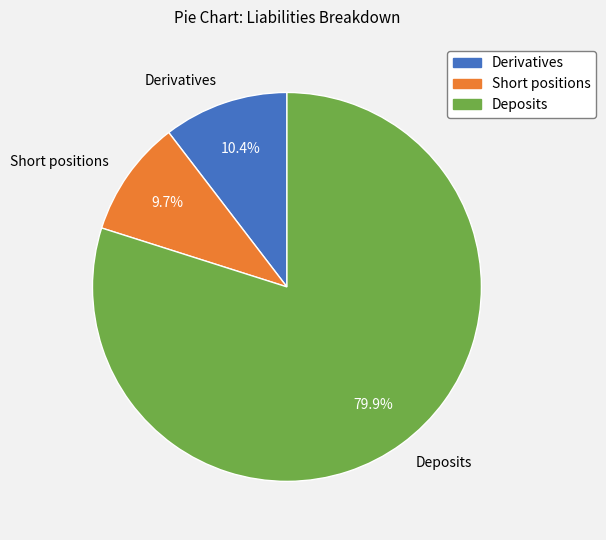

Which category has the smallest portion of the pie?

Short positions